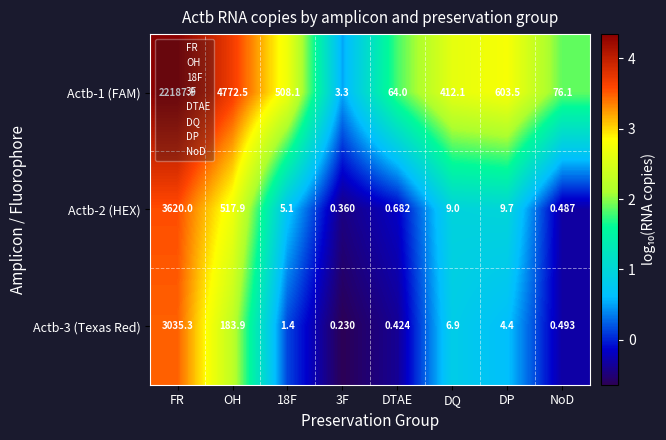

Where is Actb-2 (HEX) nearest to the value 1810?

OH